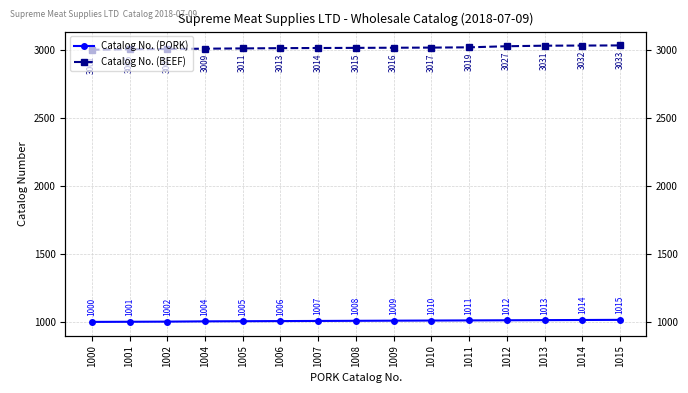

What is the total value across all series at 1008?

4023